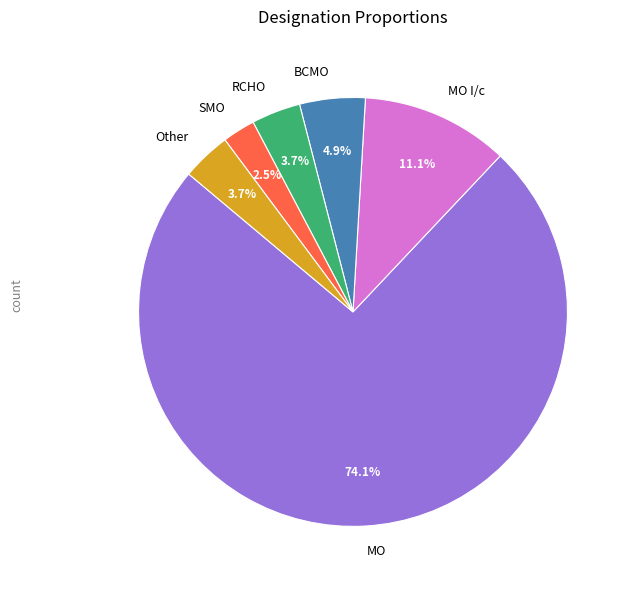

To the nearest percent, what is the combined percentage of RCHO and SMO?

6%